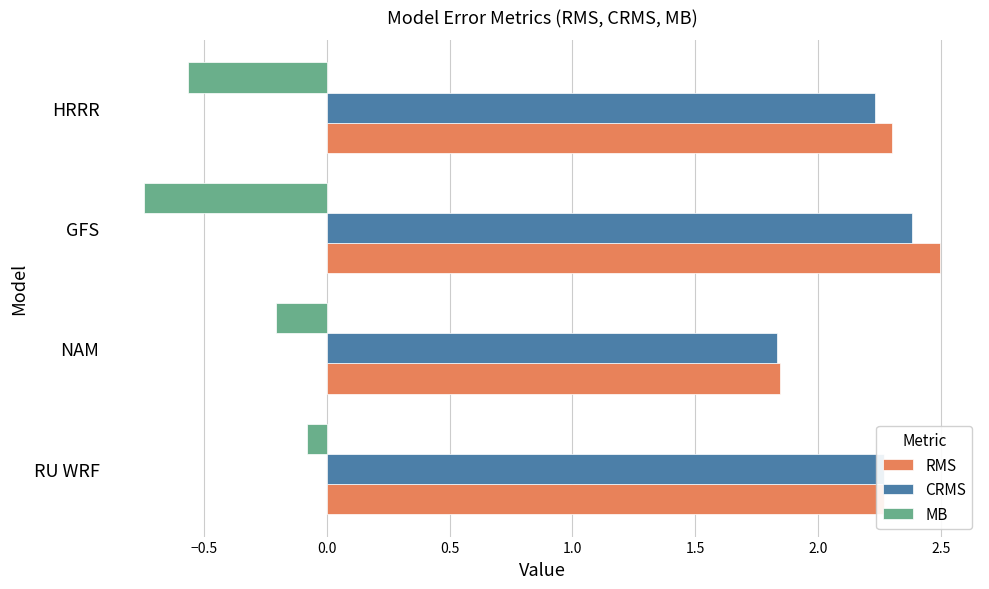

At which category is the sum across all series the highest?

RU WRF